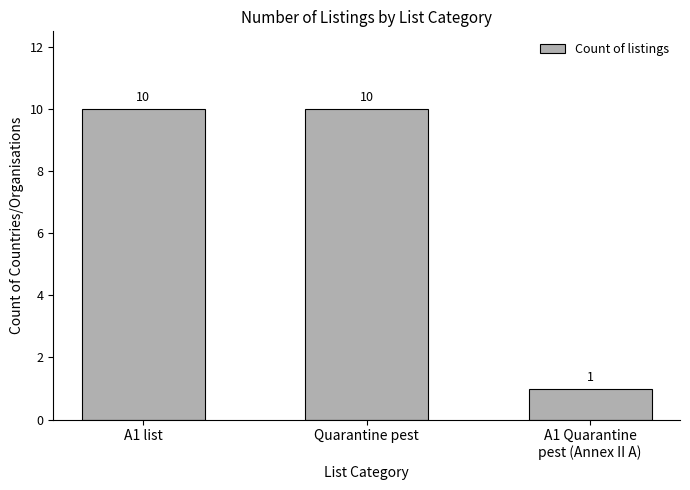

What is the average value?

7